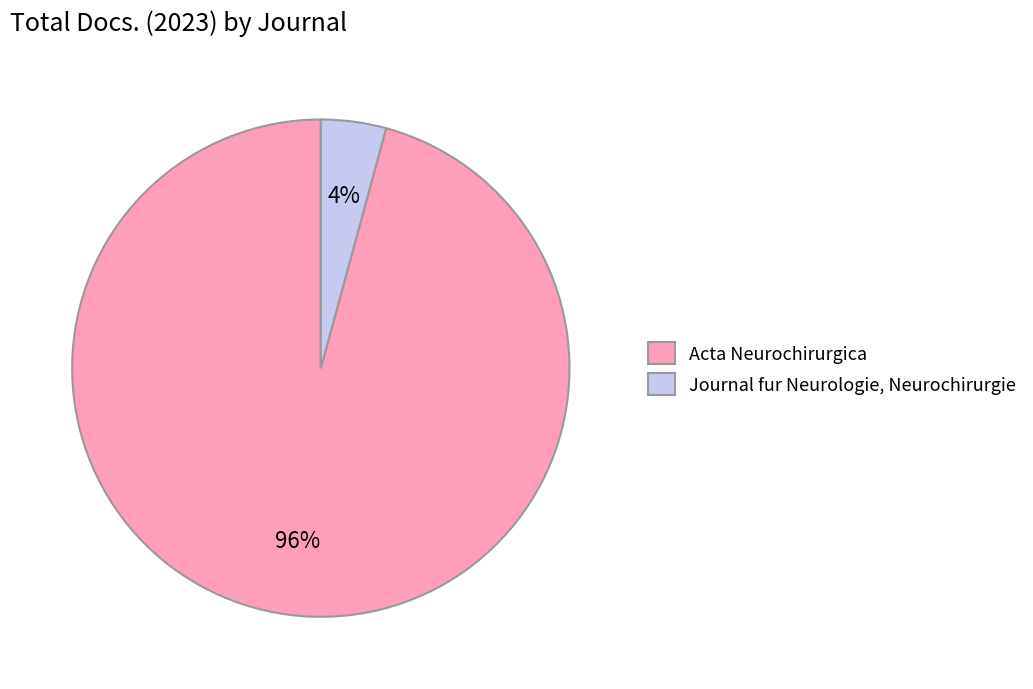

To the nearest percent, what percentage of the pie is Journal fur Neurologie, Neurochirurgie?

4%